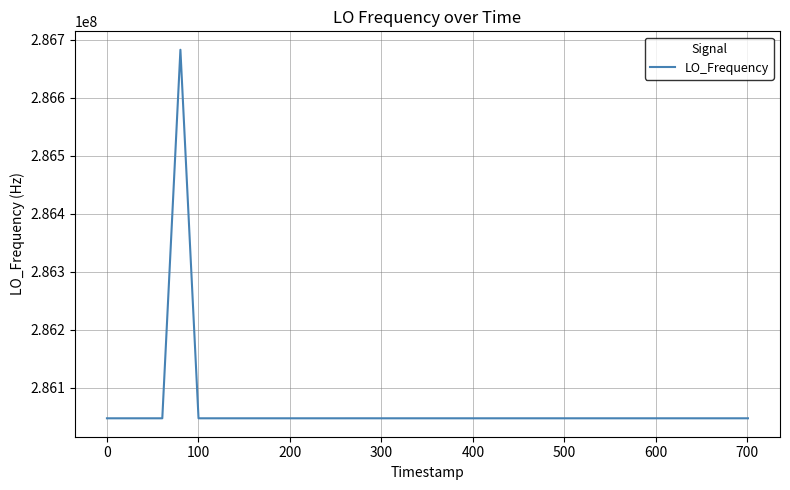

What is the minimum value shown in the chart?

286046996.5